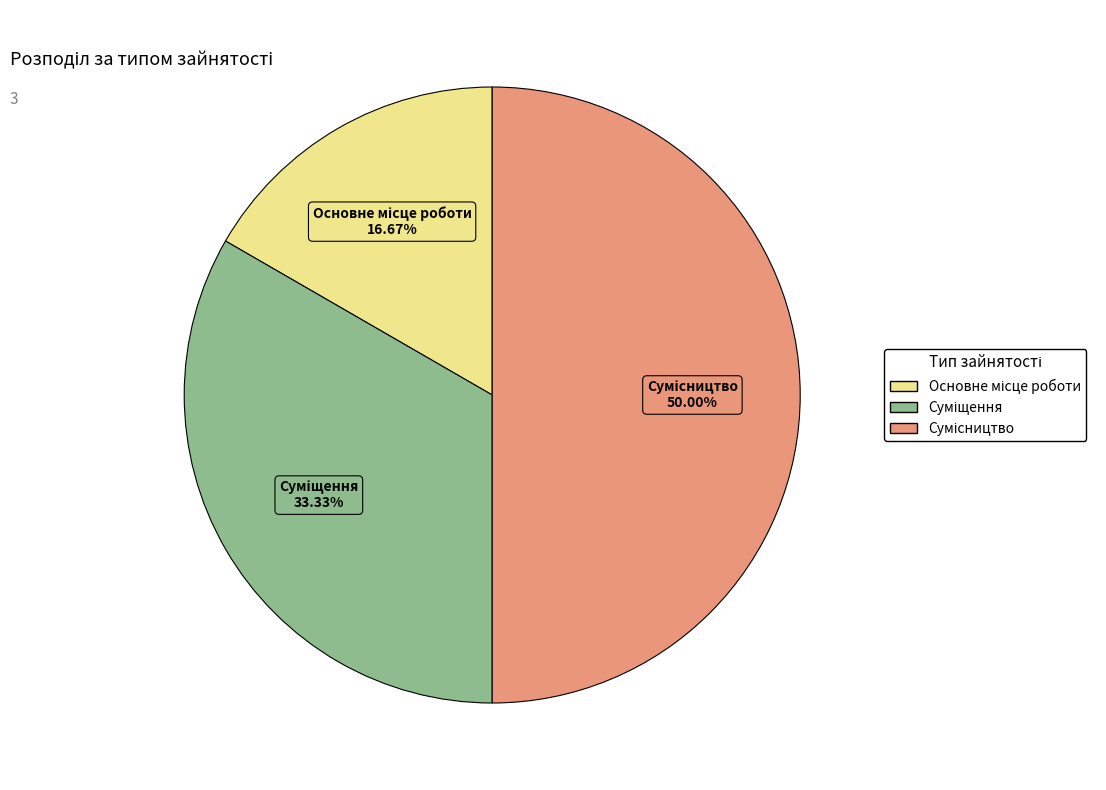

What percentage is the Основне місце роботи slice, to the nearest percent?

17%